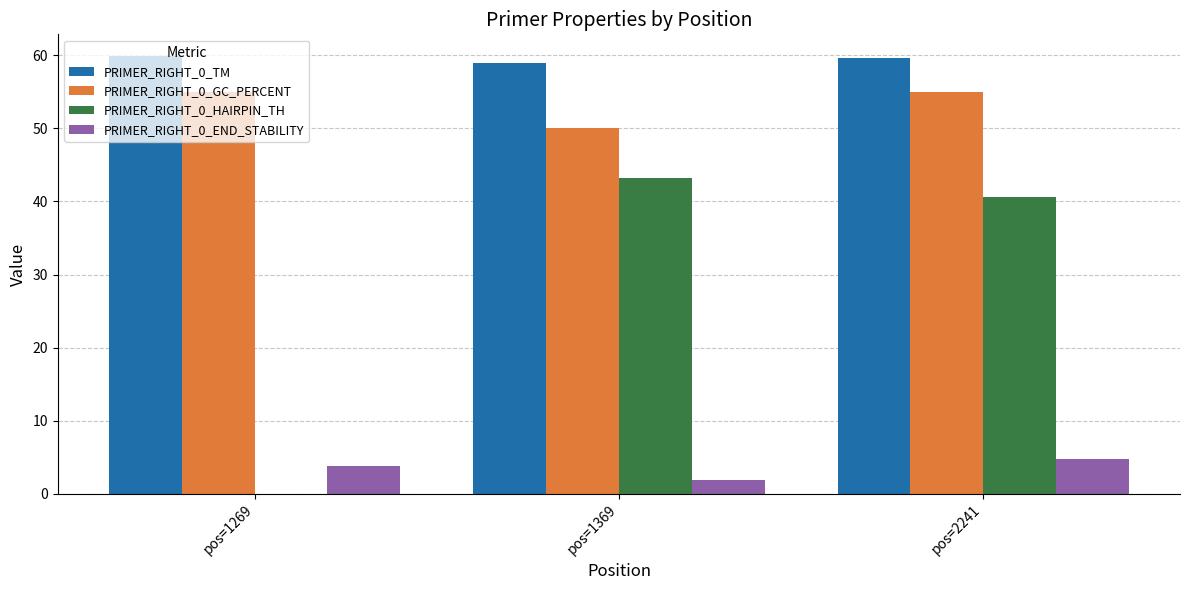

Between pos=1269 and pos=1369, which series saw the biggest shift?

PRIMER_RIGHT_0_HAIRPIN_TH